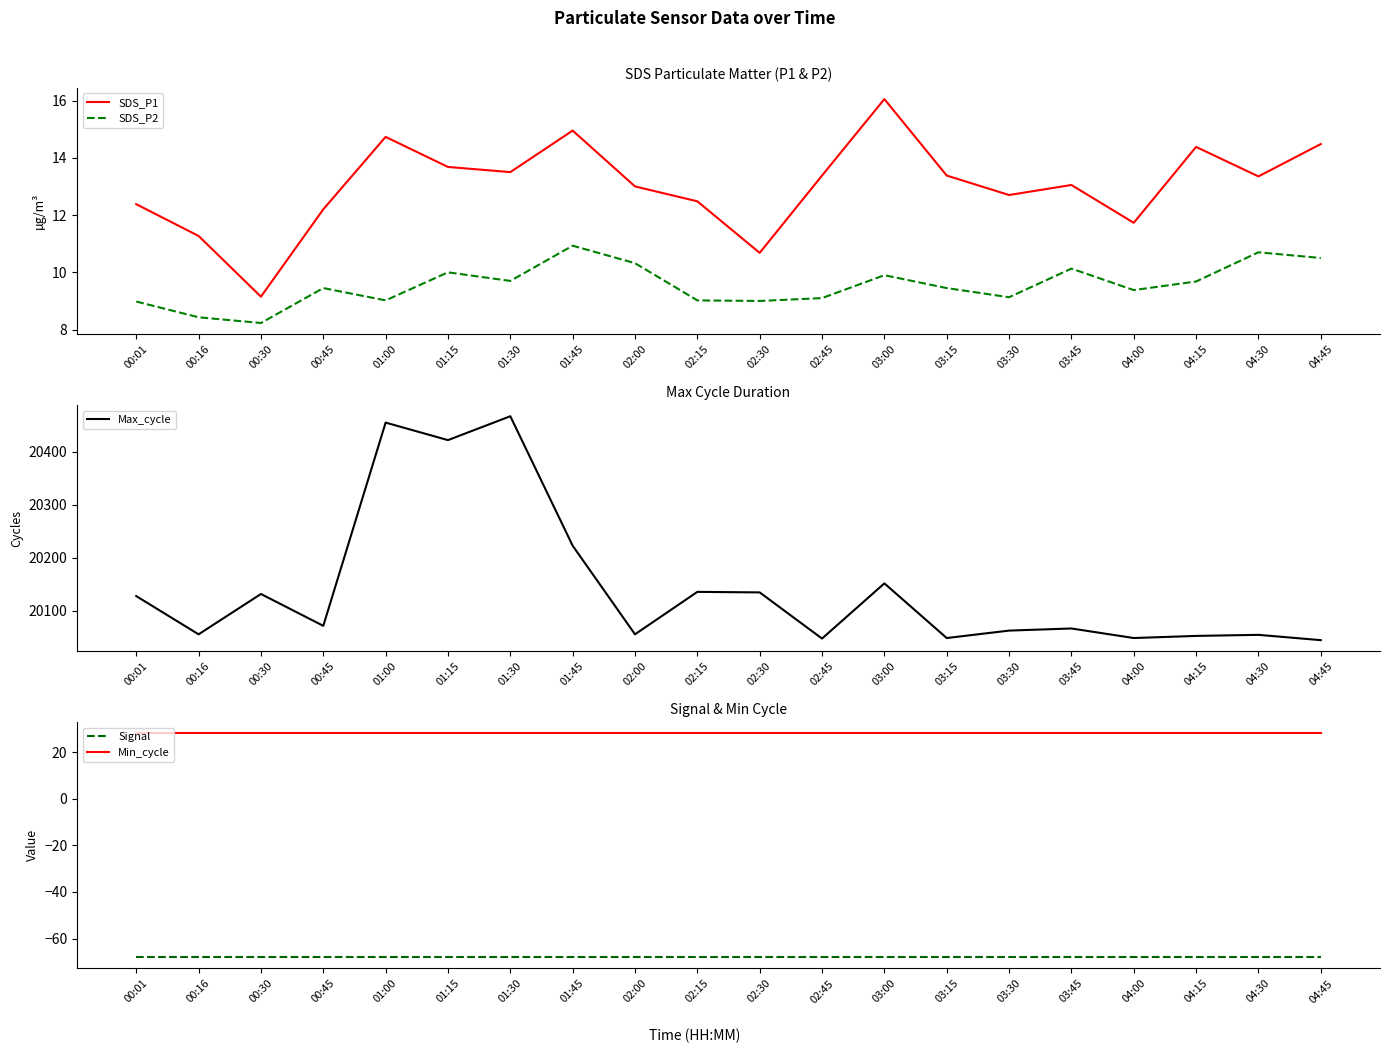

How many series are shown in this chart?

5